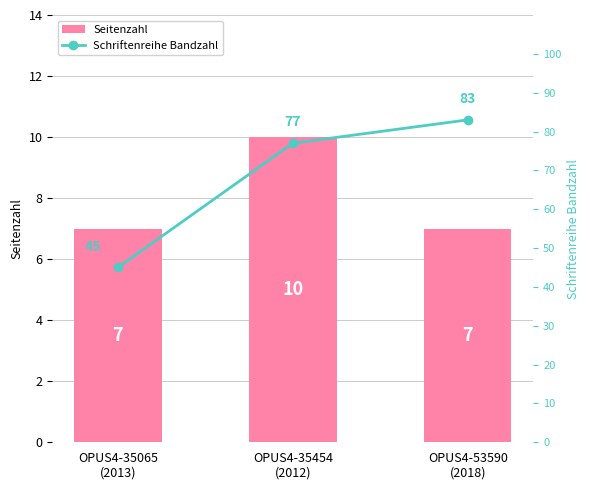

What is the label of the 1st bar from the right?

OPUS4-53590
(2018)